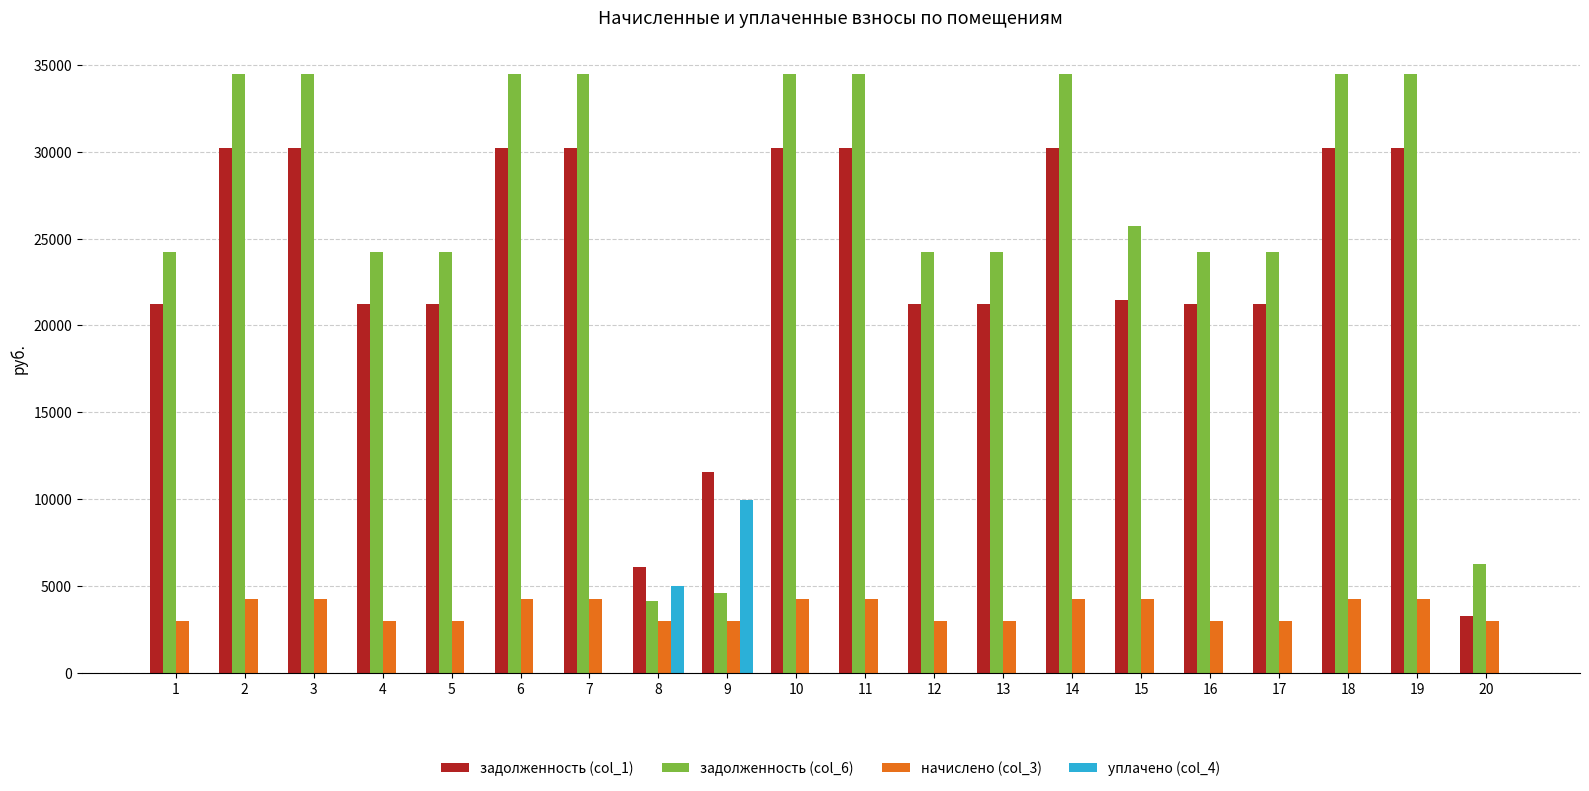

Reading left to right, transcribe all the data shown in this chart.

задолженность (col_1): 1=21225.6	2=30198.2	3=30198.2	4=21225.6	5=21225.6	6=30198.2	7=30198.2	8=6115.1	9=11531.6	10=30198.2	11=30198.2	12=21225.6	13=21225.6	14=30198.2	15=21466.9	16=21225.6	17=21225.6	18=30198.2	19=30198.2	20=3253.1
задолженность (col_6): 1=24219.4	2=34457.5	3=34457.5	4=24219.4	5=24219.4	6=34457.5	7=34457.5	8=4108.8	9=4590.4	10=34457.5	11=34457.5	12=24219.4	13=24219.4	14=34457.5	15=25726.2	16=24219.4	17=24219.4	18=34457.5	19=34457.5	20=6246.9
начислено (col_3): 1=2993.8	2=4259.3	3=4259.3	4=2993.8	5=2993.8	6=4259.3	7=4259.3	8=2993.8	9=2993.8	10=4259.3	11=4259.3	12=2993.8	13=2993.8	14=4259.3	15=4259.3	16=2993.8	17=2993.8	18=4259.3	19=4259.3	20=2993.8
уплачено (col_4): 1=0.0	2=0.0	3=0.0	4=0.0	5=0.0	6=0.0	7=0.0	8=5000.0	9=9935.0	10=0.0	11=0.0	12=0.0	13=0.0	14=0.0	15=0.0	16=0.0	17=0.0	18=0.0	19=0.0	20=0.0